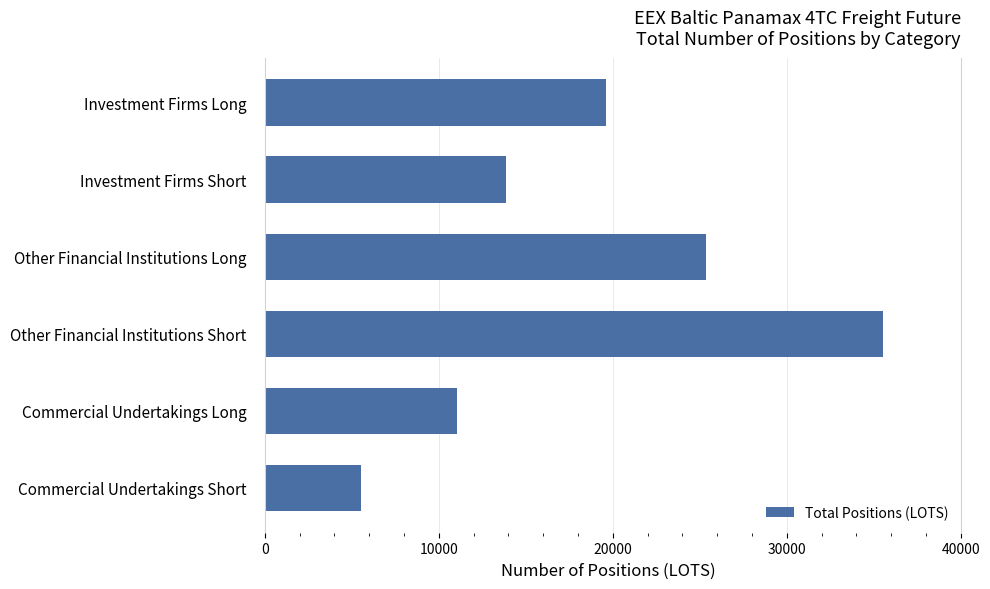

At which label is the value closest to 20535?

Investment Firms Long